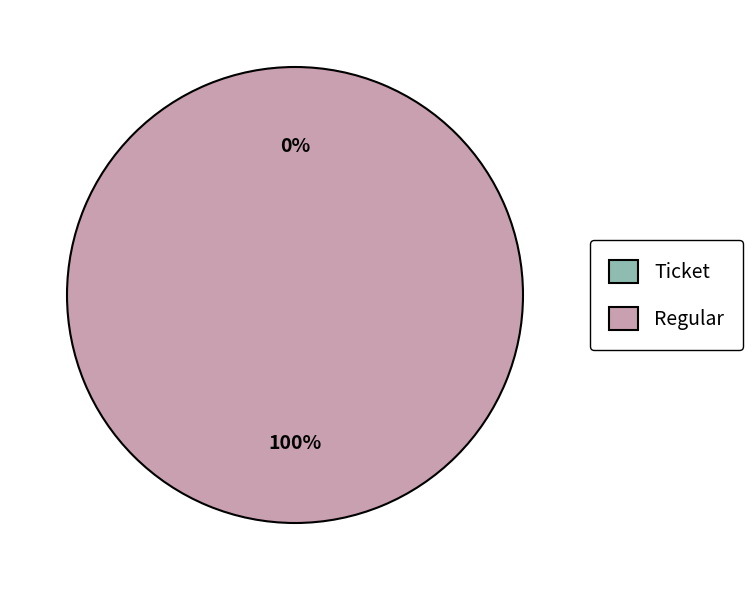

Is the sum of Ticket and Regular greater than half?

Yes